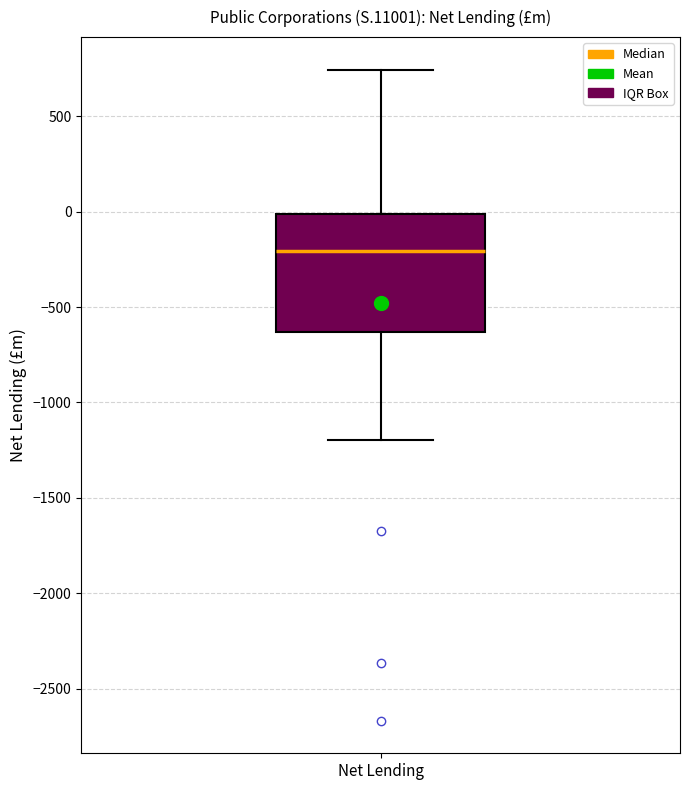

Read this box plot against the y-axis: the position of the median line, the range covered by the box, and the ends of both whiskers. The values are not printed on the chart, so give them approximately, as read against the axis.

median -200, box -650 to 0, whiskers -1200 to 750